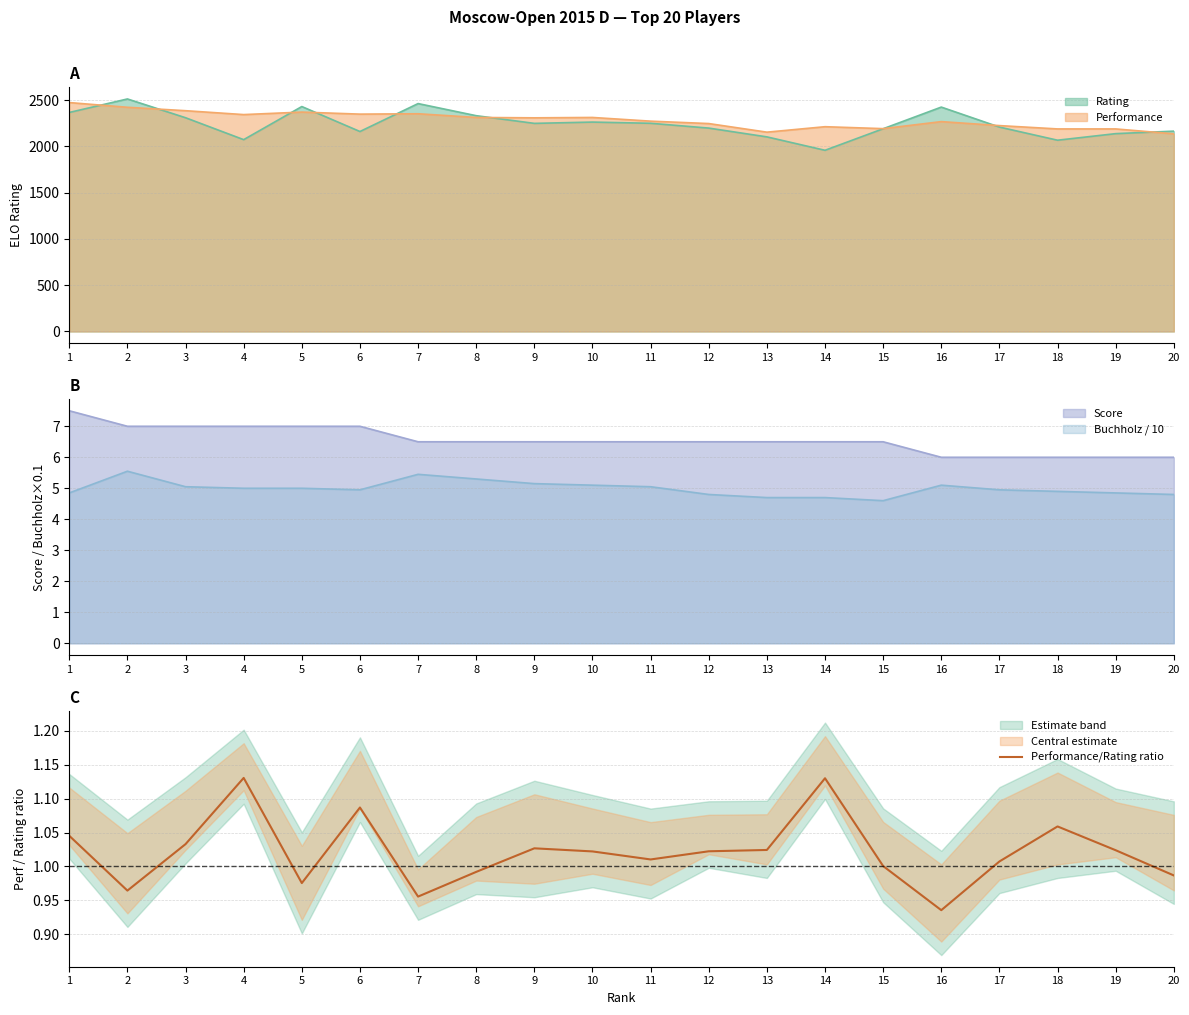

True or false: Performance/Rating ratio has a value of 0.6 at 5.

False